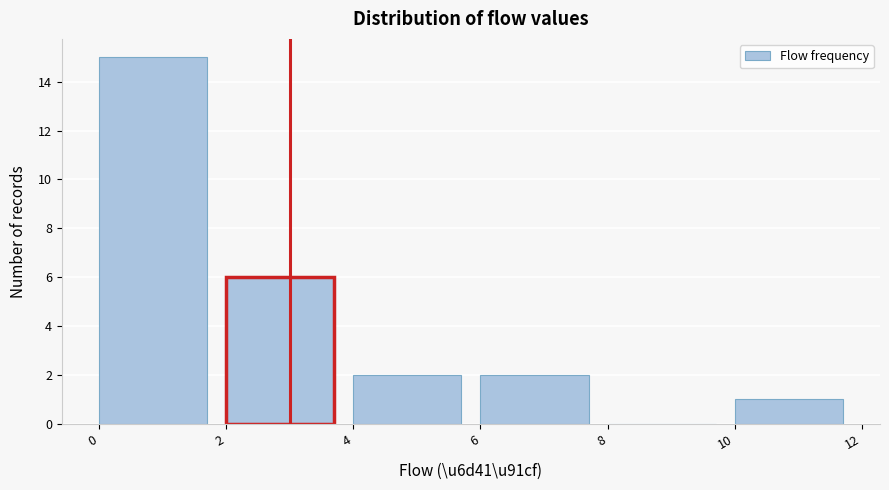

Which range on the x-axis has the tallest bar?

0 to 2